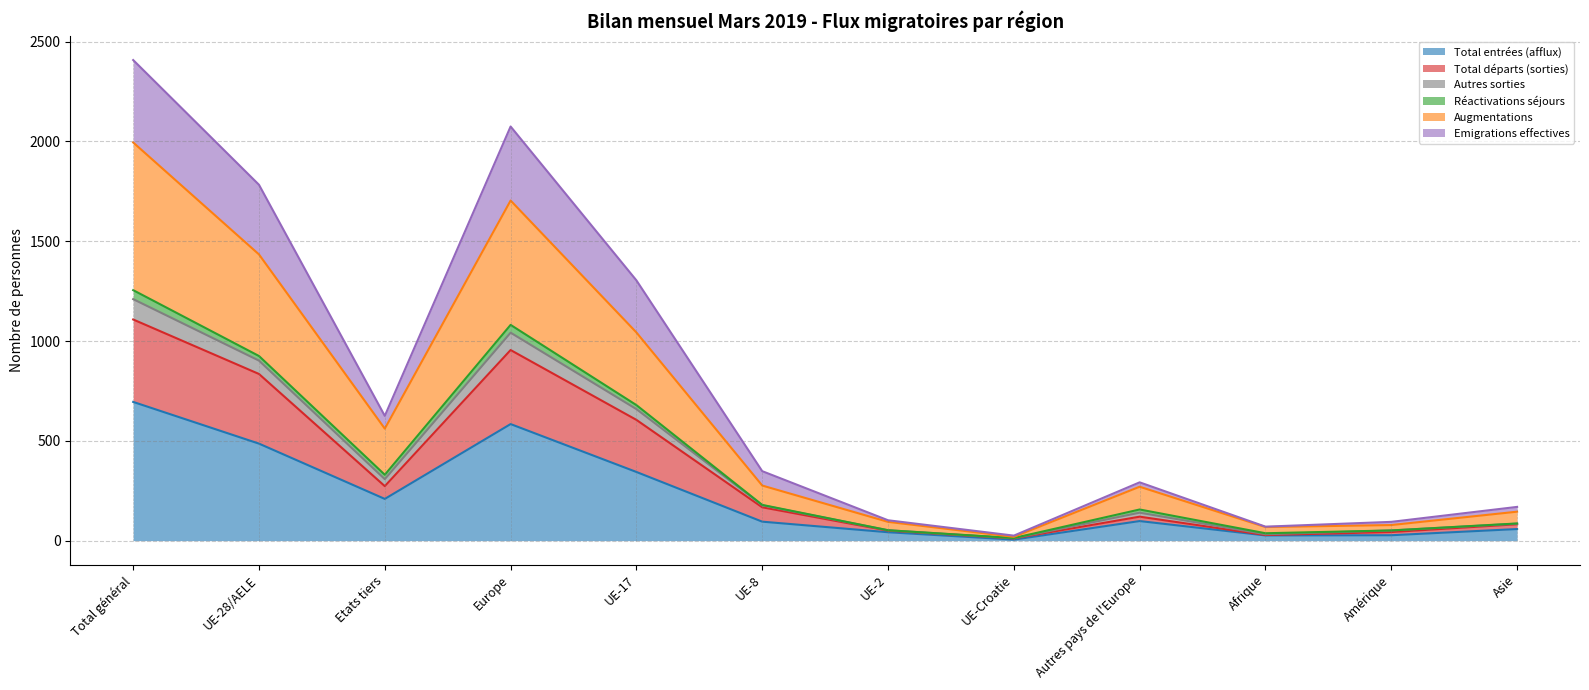

Does the chart display data point markers on the line(s)?

No